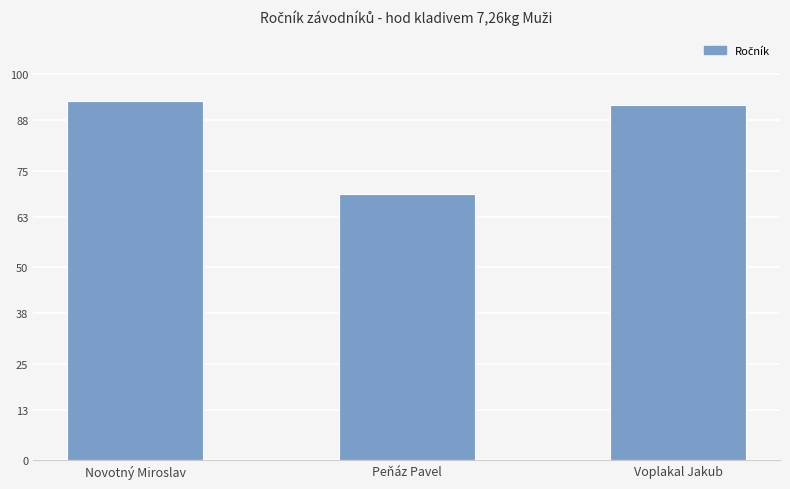

What is the value of the 2nd bar from the left?

69